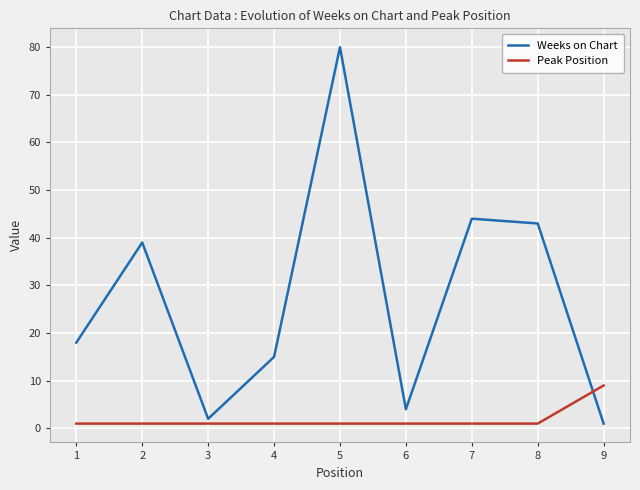

Which series has the largest total across all categories?

Weeks on Chart